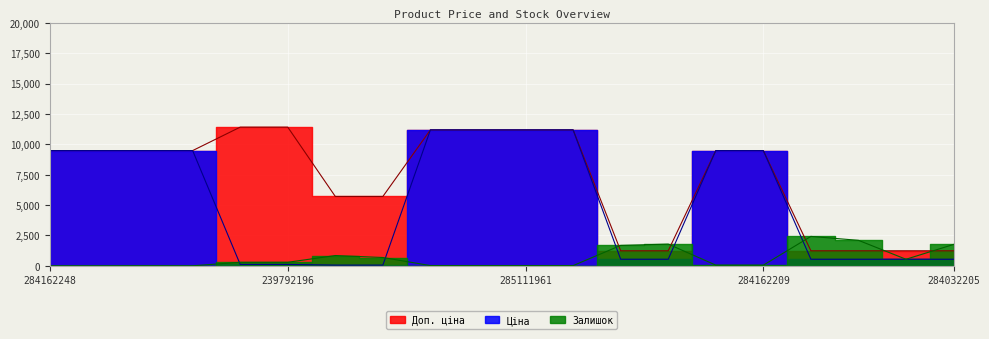

What is the difference between the Ціна values at 285111961 and 284032205?

10649.2